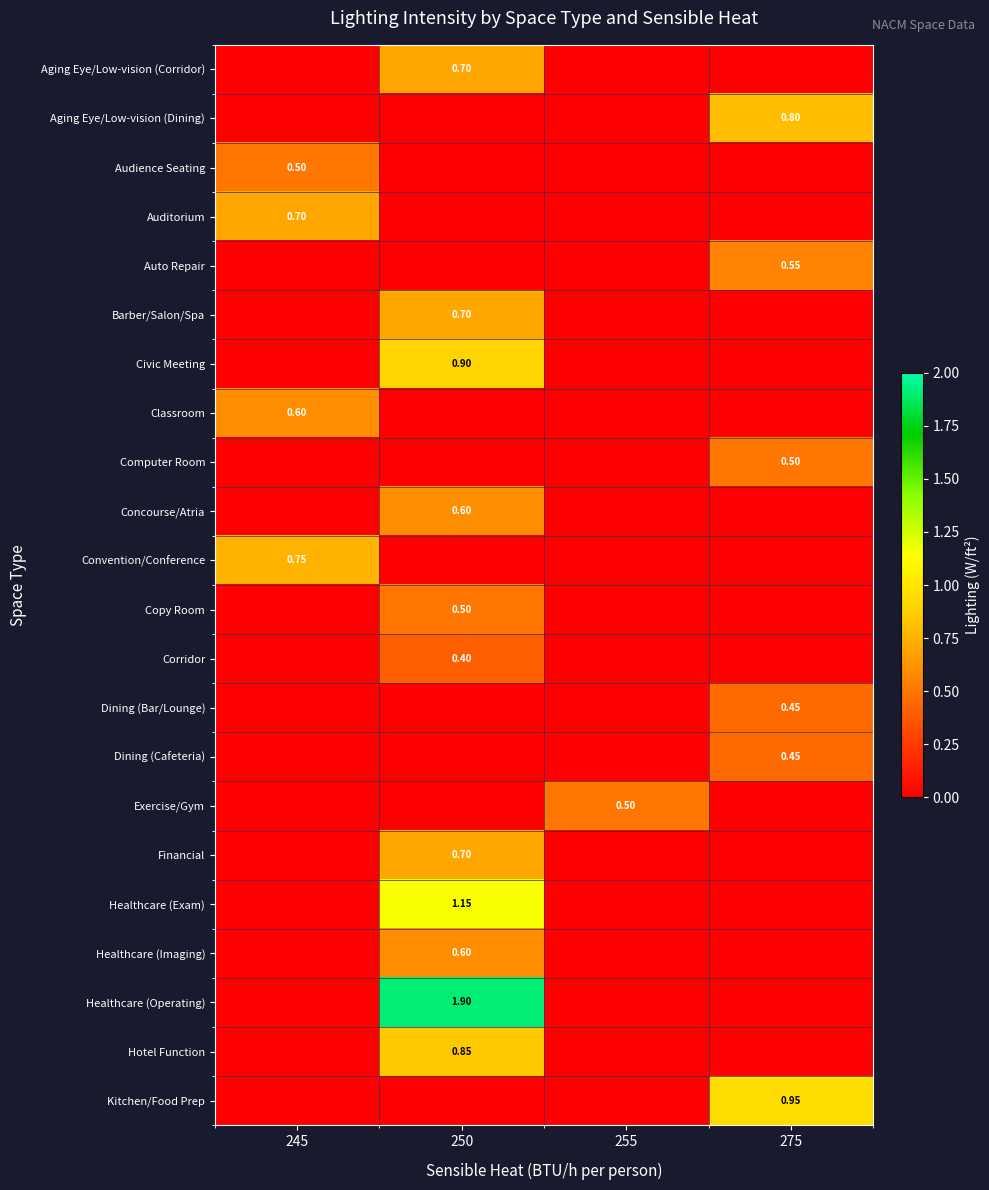

Which series has the largest total across all categories?

Healthcare (Operating)